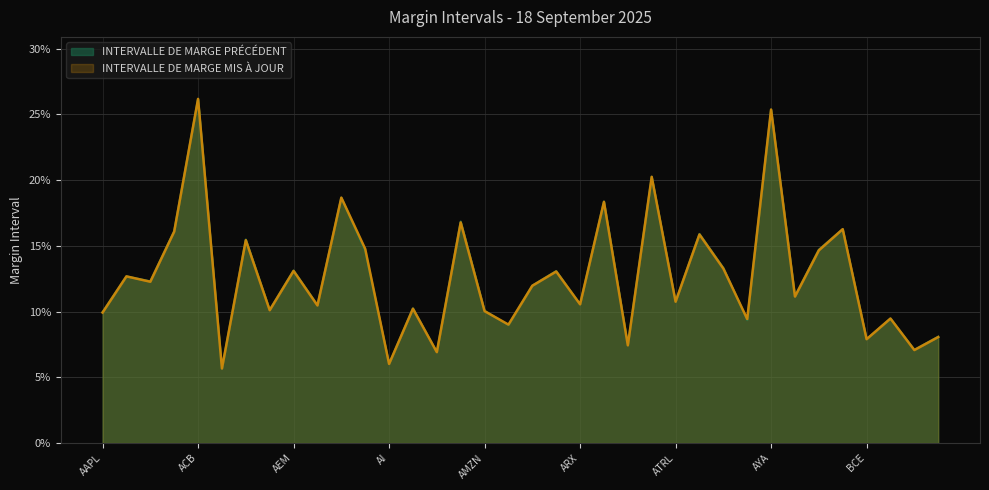

True or false: INTERVALLE DE MARGE PRÉCÉDENT and INTERVALLE DE MARGE MIS À JOUR cross at least once.

True